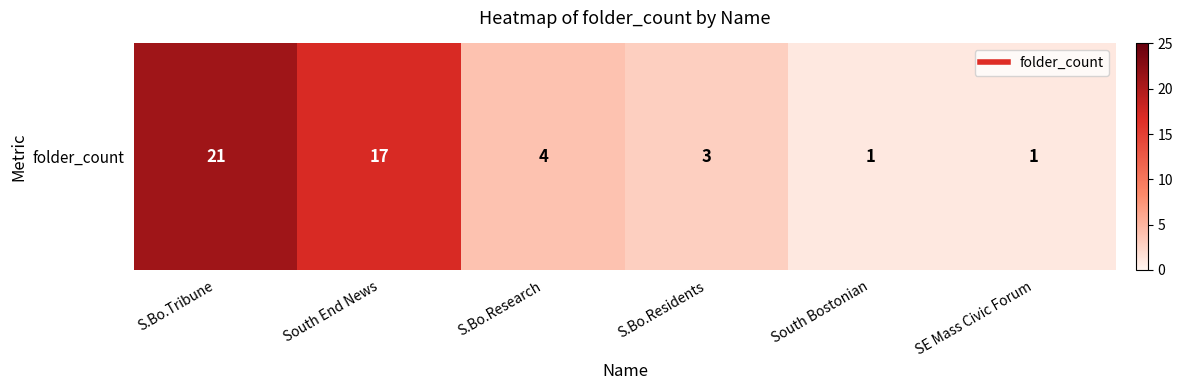

Rank the categories by value from lowest to highest.

South Bostonian, SE Mass Civic Forum, S.Bo.Residents, S.Bo.Research, South End News, S.Bo.Tribune